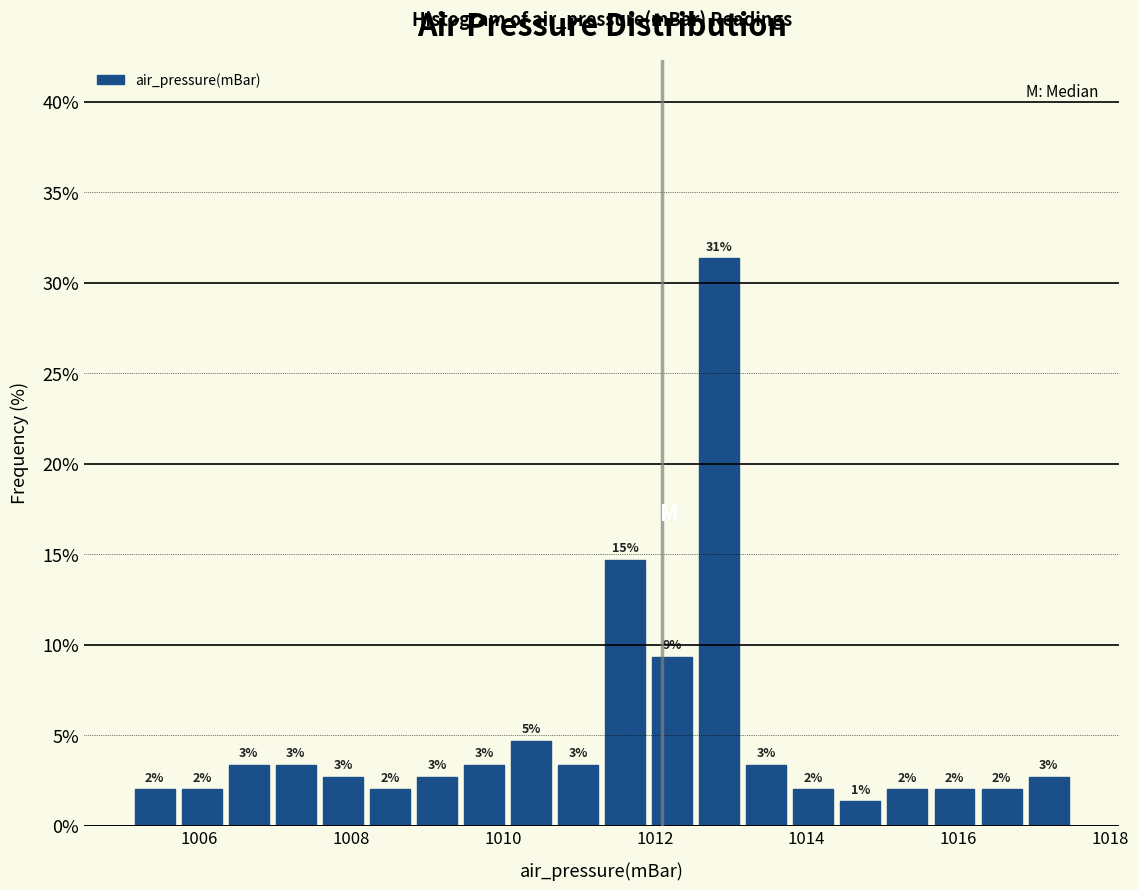

Read against the x-axis, roughly where is the centre of the tallest bar?

1012.8